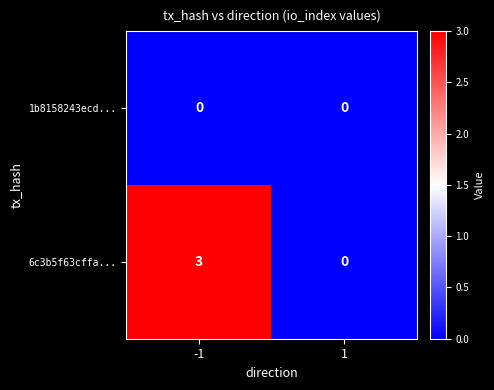

Rank the categories by 6c3b5f63cffa... value from highest to lowest.

-1, 1